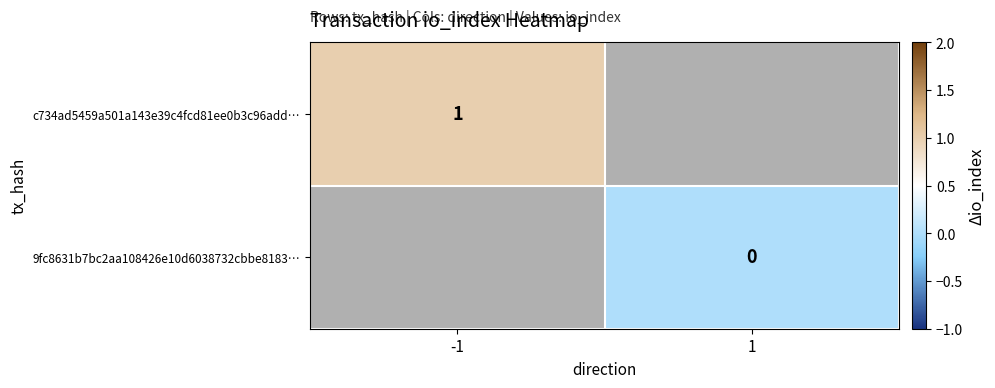

How many data points does each series have?

2